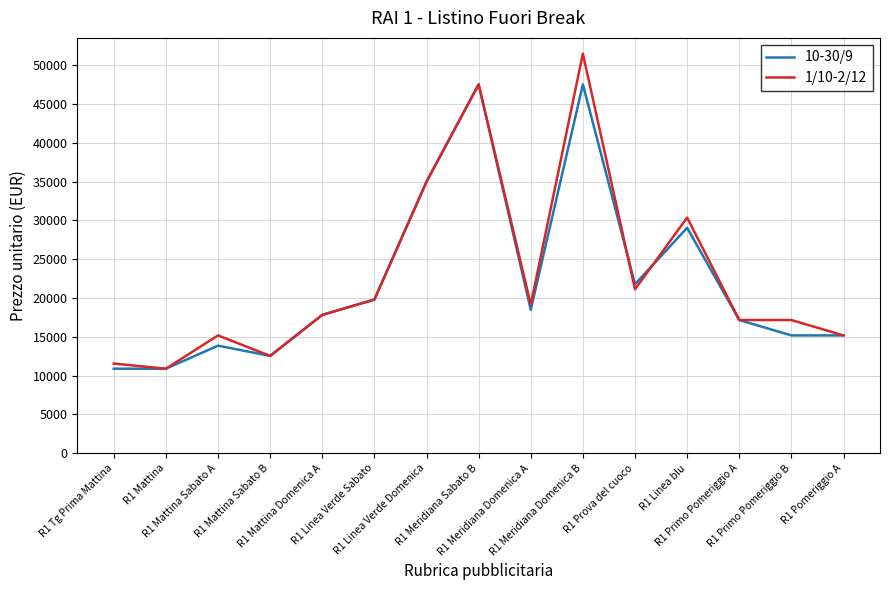

List the series in order of their peak value, lowest first.

10-30/9, 1/10-2/12